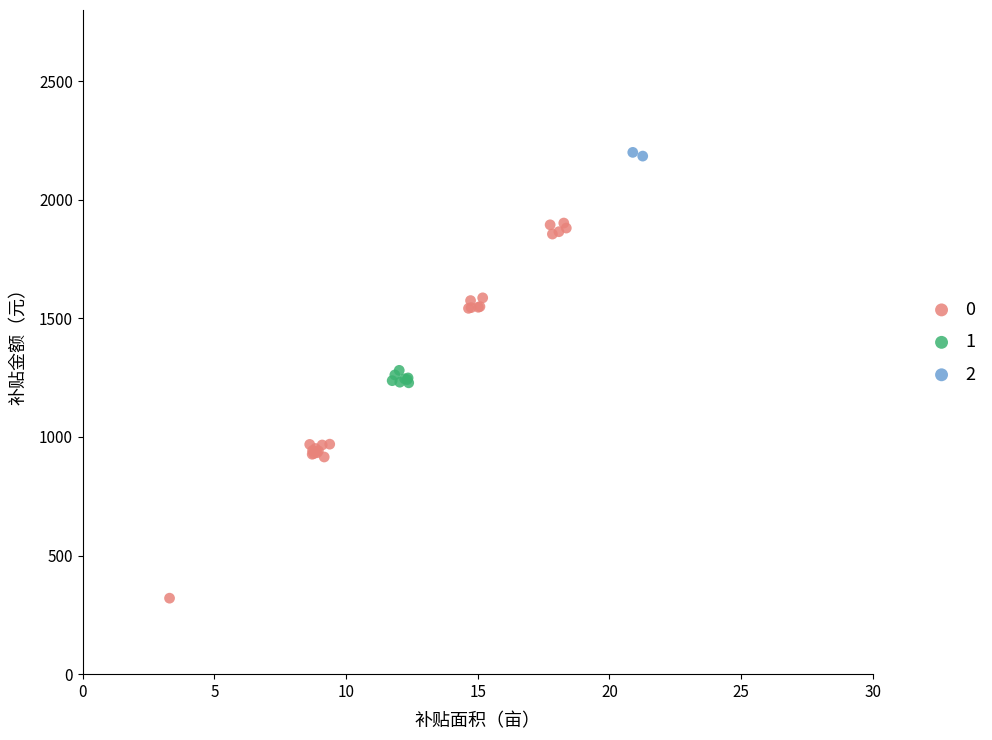

Which series reaches the maximum Y coordinate?

2